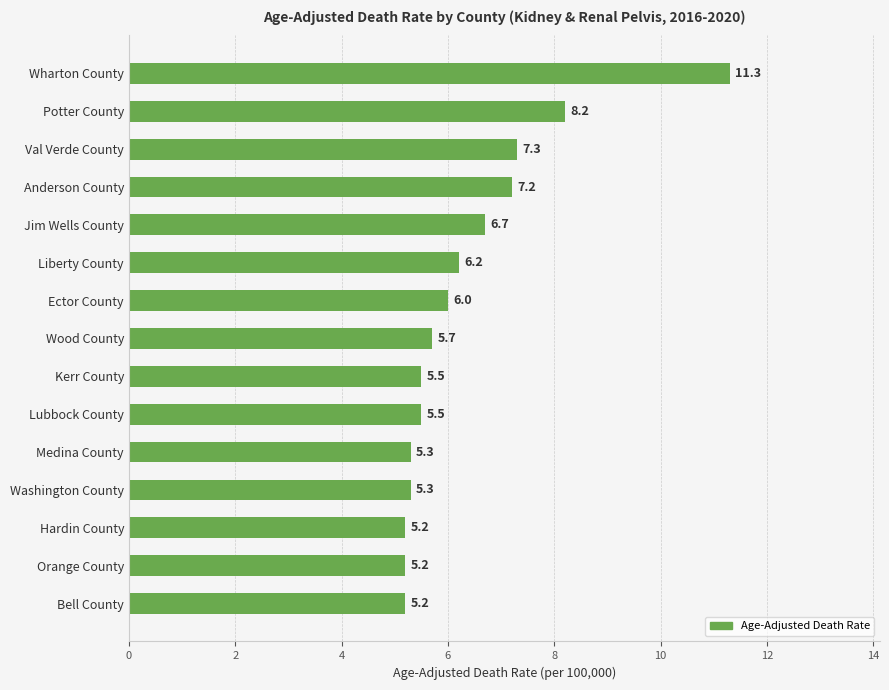

At which category does the chart reach its peak across all series?

Wharton County